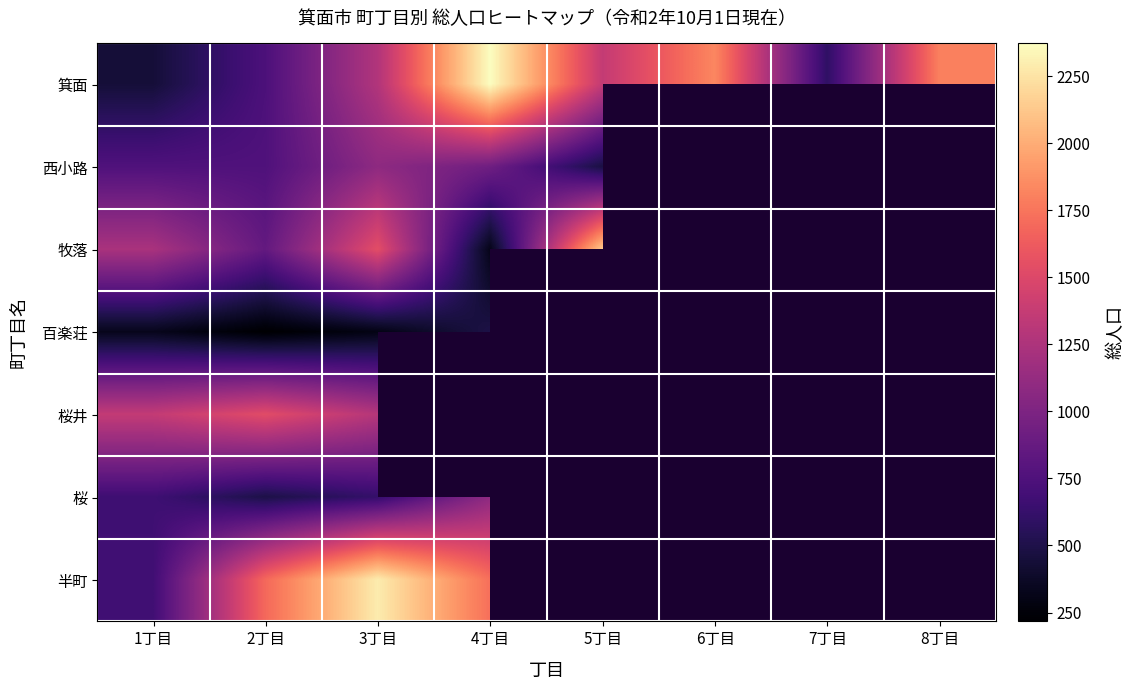

At which label is 桜 closest to 696?

1丁目